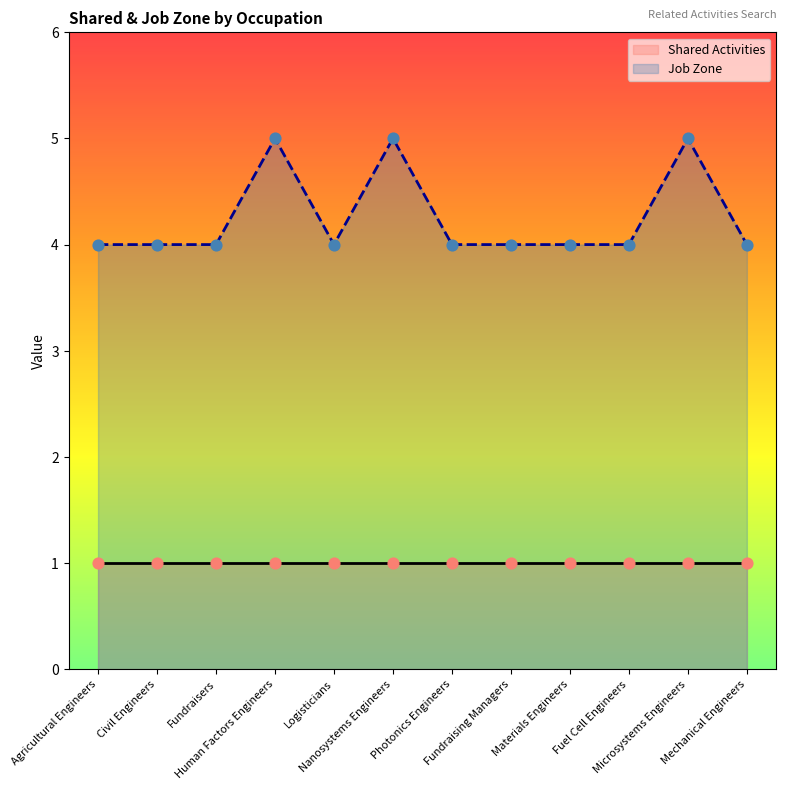

Between Fundraising Managers and Fundraisers, which is larger?

Fundraising Managers